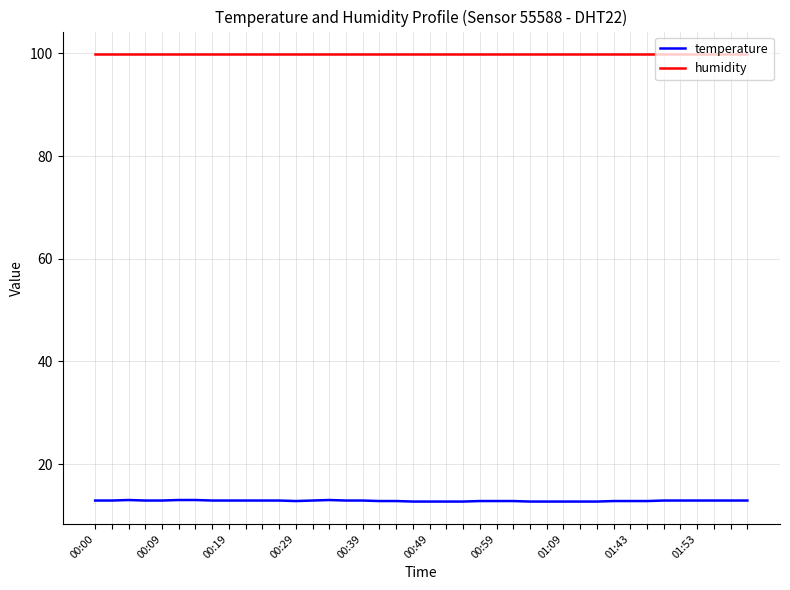

What is the smallest value displayed?

12.7